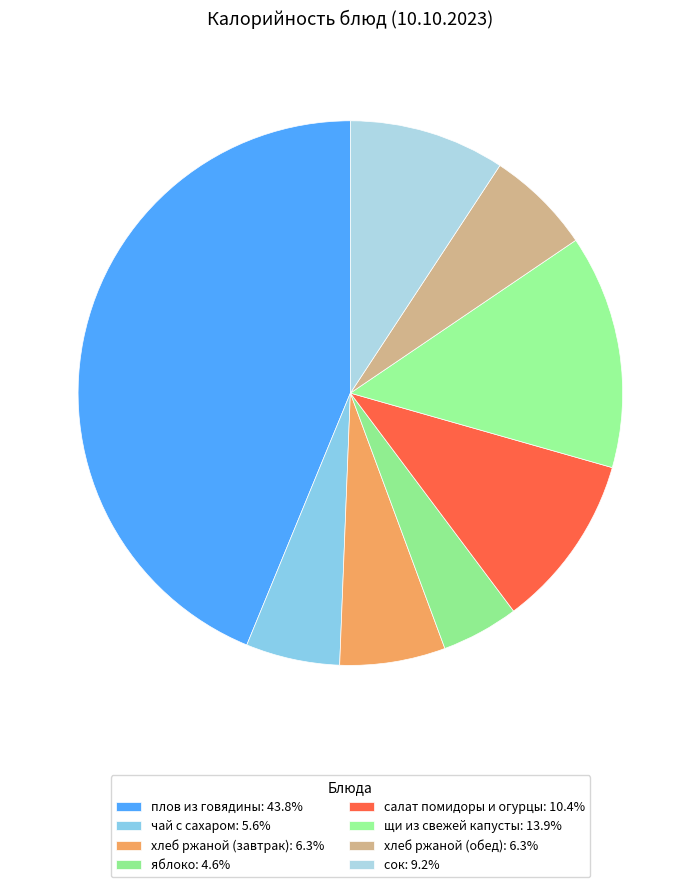

Is the sum of салат помидоры и огурцы and плов из говядины greater than half?

Yes